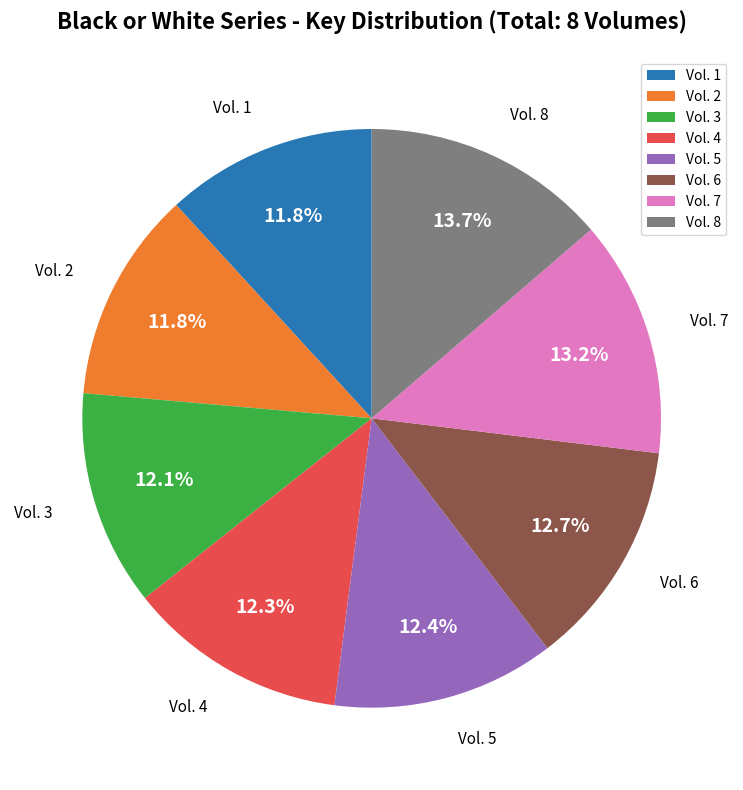

Approximately how many times larger is the value at Vol. 5 compared to Vol. 6?

1.0